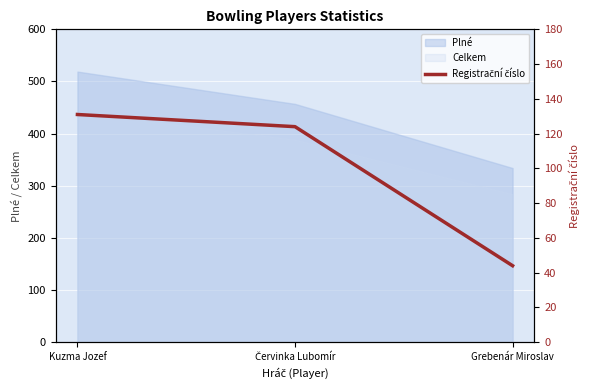

List the labels in order of value, smallest first.

Grebenár Miroslav, Červinka Lubomír, Kuzma Jozef